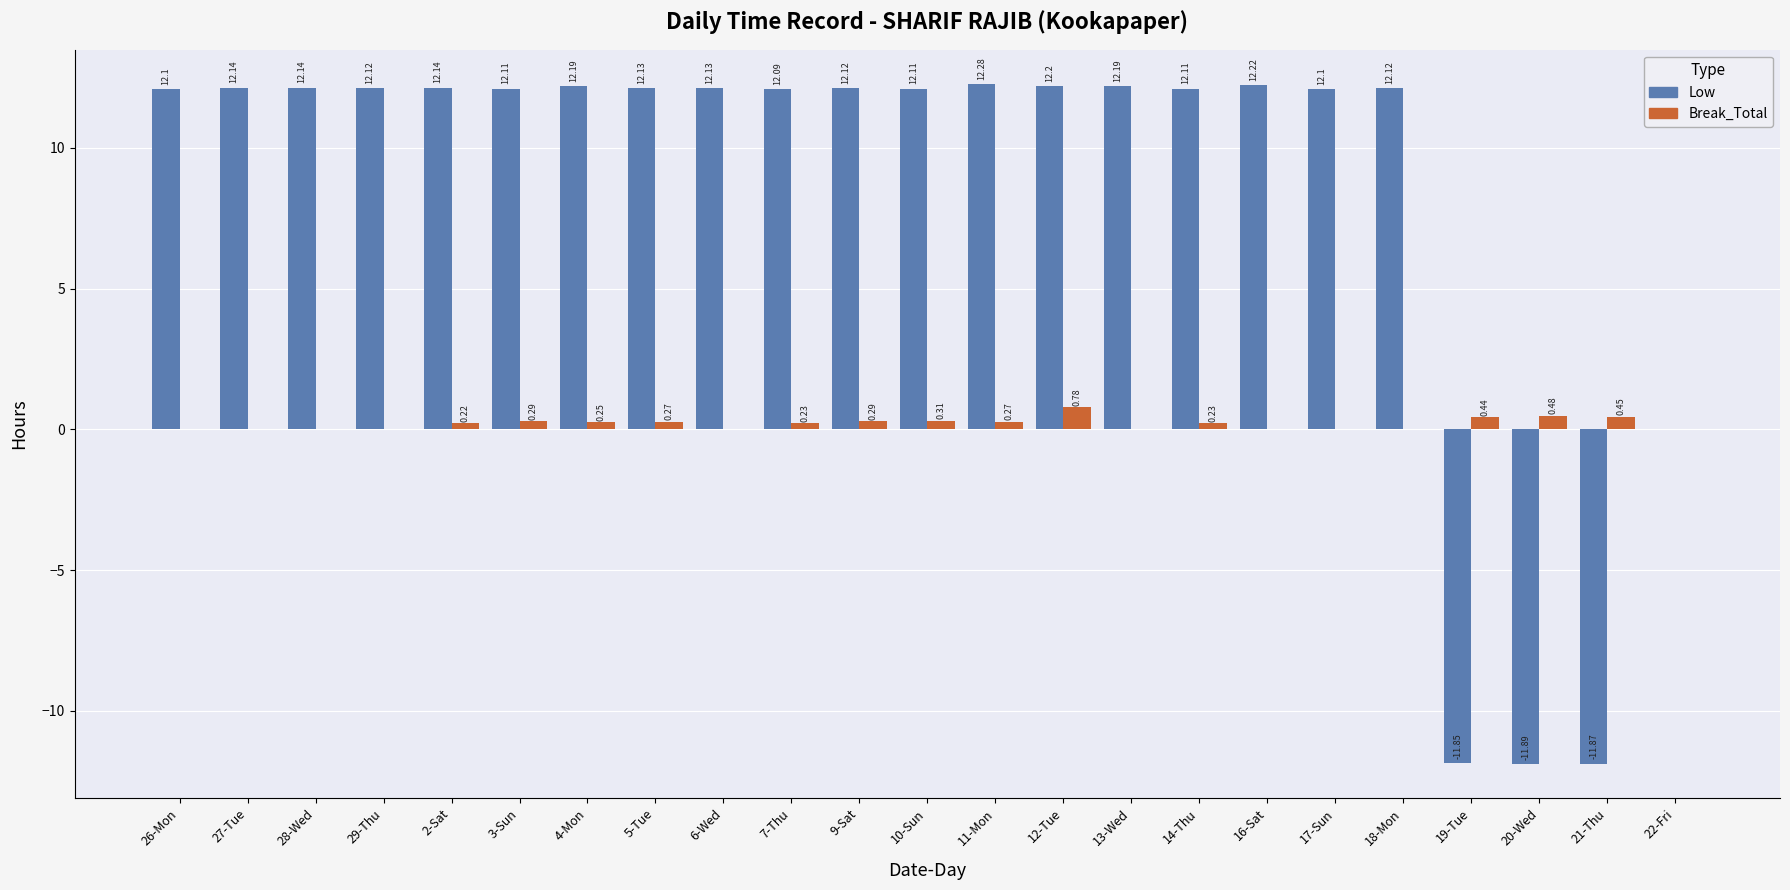

What is the total value across all series at 29-Thu?

12.1